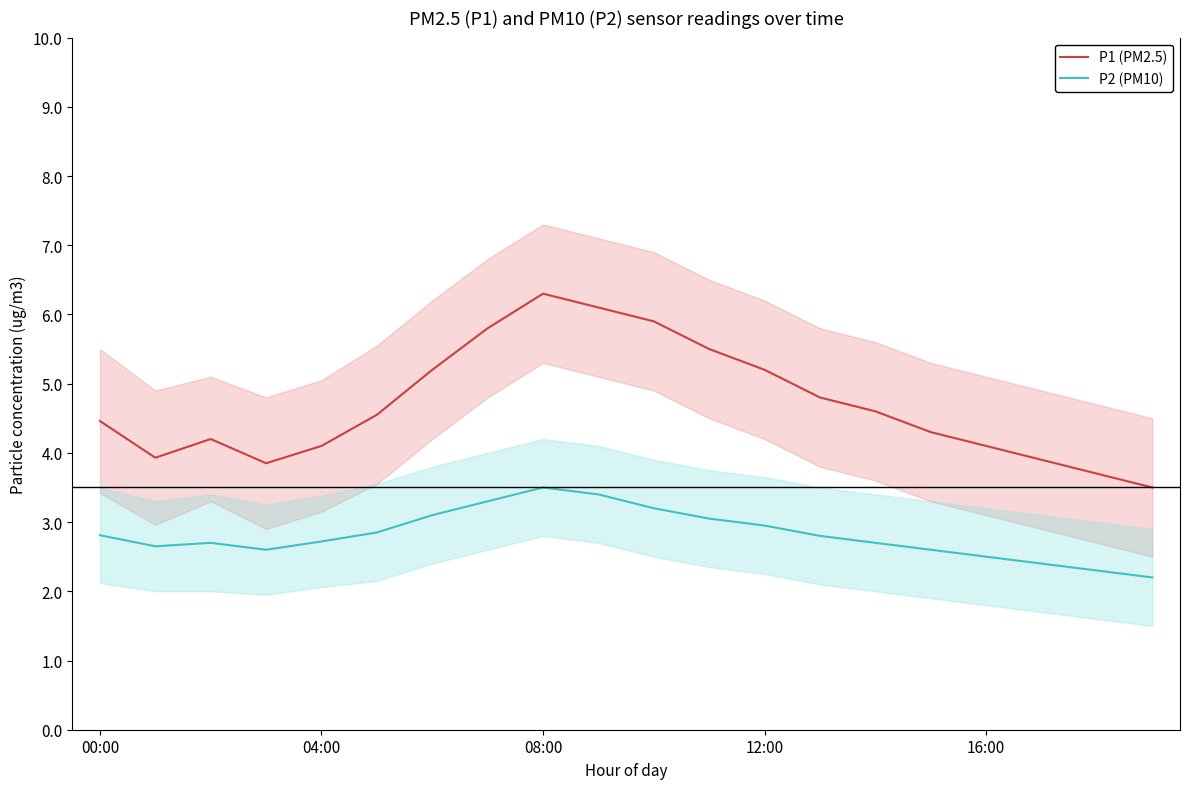

What is the approximate value of P1 (PM2.5) at 18?

3.7